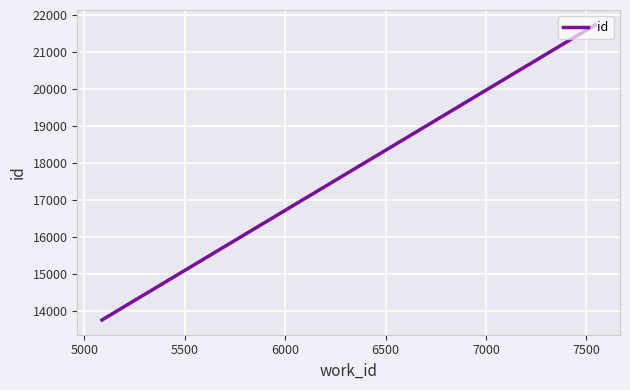

What is the minimum value shown in the chart?

13758.0